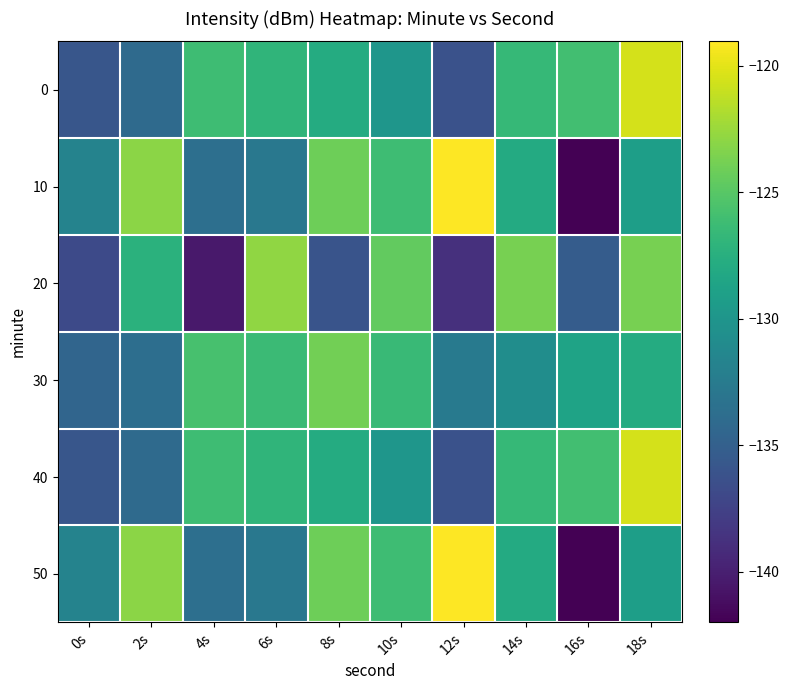

Reading right to left, transcribe all the data shown in this chart.

0: 18s=-120.5	16s=-126.0	14s=-126.6	12s=-136.2	10s=-130.0	8s=-127.8	6s=-127.0	4s=-126.2	2s=-134.1	0s=-135.9
10: 18s=-129.1	16s=-142.0	14s=-128.0	12s=-119.0	10s=-126.1	8s=-124.1	6s=-132.8	4s=-133.6	2s=-123.0	0s=-131.7
20: 18s=-123.7	16s=-135.3	14s=-123.7	12s=-138.8	10s=-124.5	8s=-136.1	6s=-122.8	4s=-140.4	2s=-127.3	0s=-136.8
30: 18s=-127.8	16s=-128.7	14s=-130.7	12s=-132.6	10s=-126.4	8s=-124.0	6s=-126.3	4s=-125.8	2s=-133.7	0s=-134.5
40: 18s=-120.5	16s=-126.0	14s=-126.6	12s=-136.2	10s=-130.0	8s=-127.8	6s=-127.0	4s=-126.2	2s=-134.1	0s=-135.9
50: 18s=-129.1	16s=-142.0	14s=-128.0	12s=-119.0	10s=-126.1	8s=-124.1	6s=-132.8	4s=-133.6	2s=-123.0	0s=-131.7